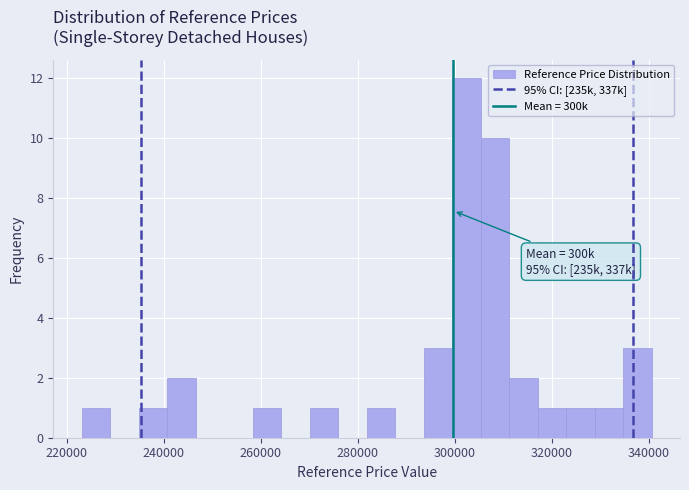

Read against the x-axis, roughly where is the centre of the tallest bar?

302000